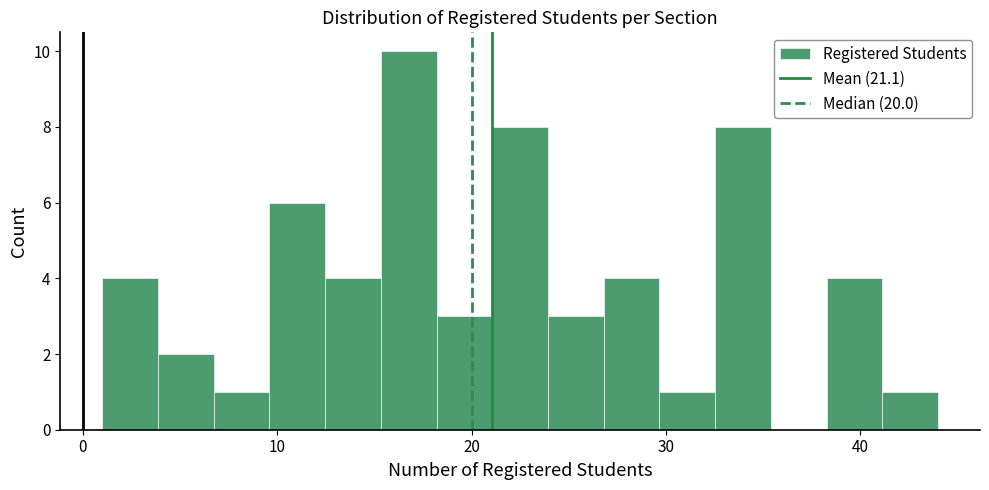

Around what value on the x-axis is the tallest bar? Give the approximate position of its centre, as read against the axis.

17